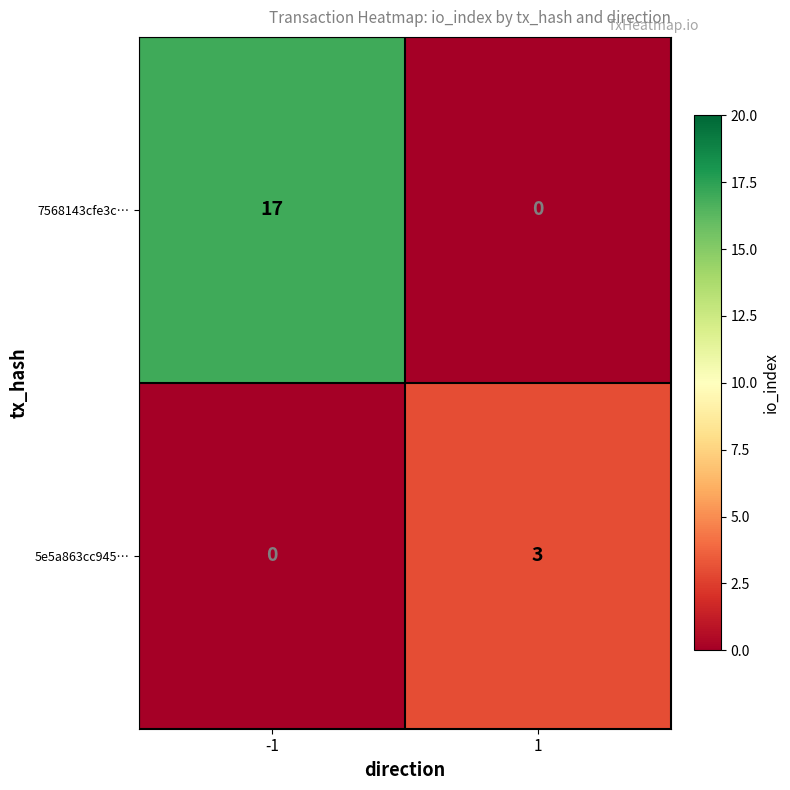

Which series has the largest total across all categories?

7568143cfe3c…